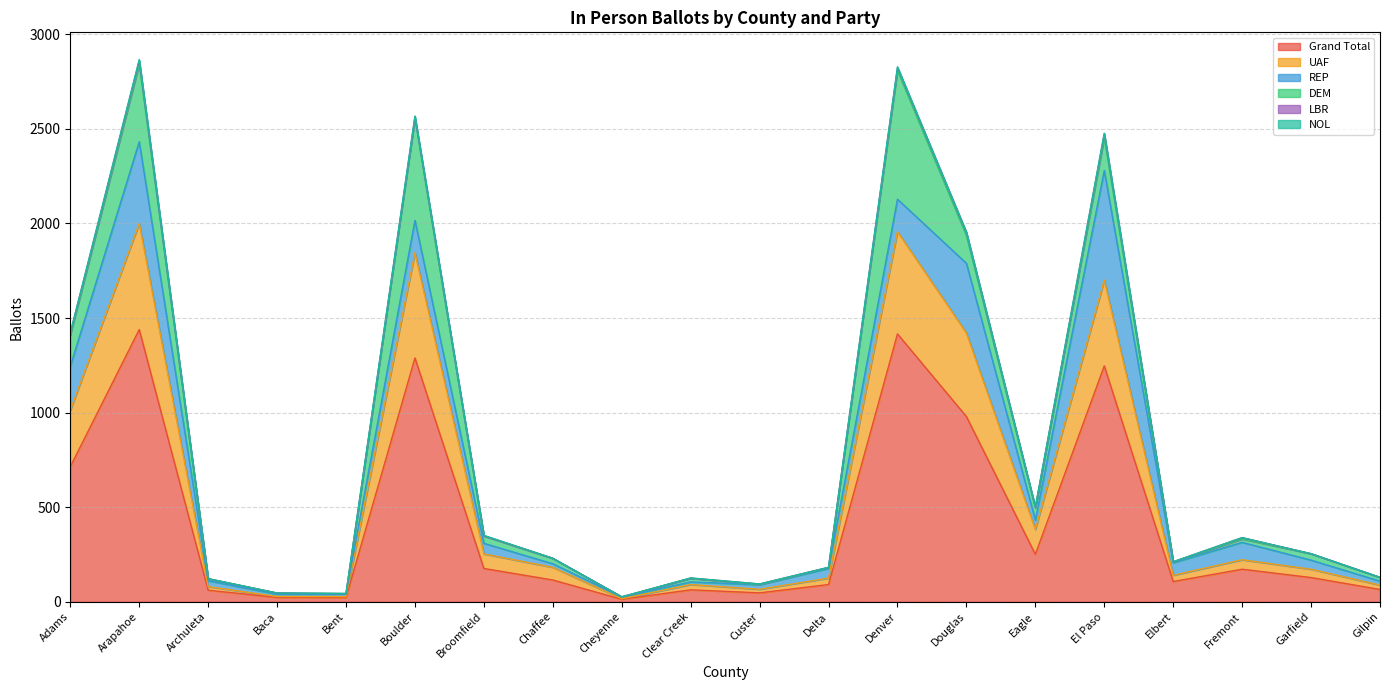

How many data points in LBR are above 1?

9